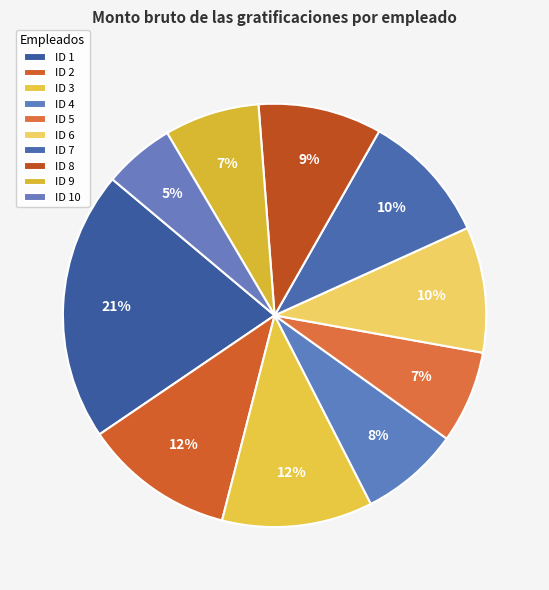

How many segments does this pie chart have?

10